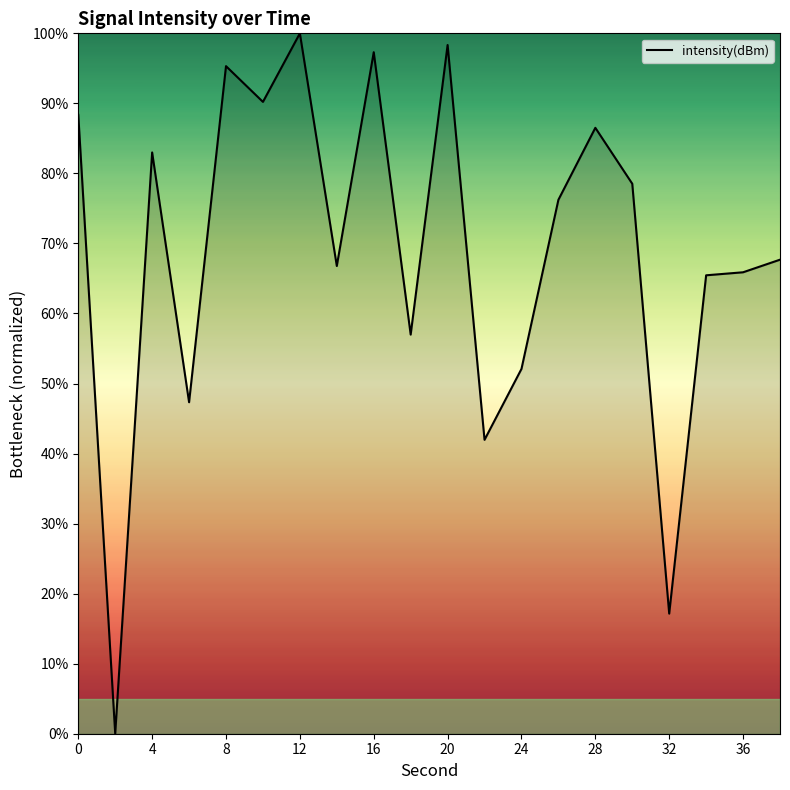

What is the greatest value displayed?

100.0